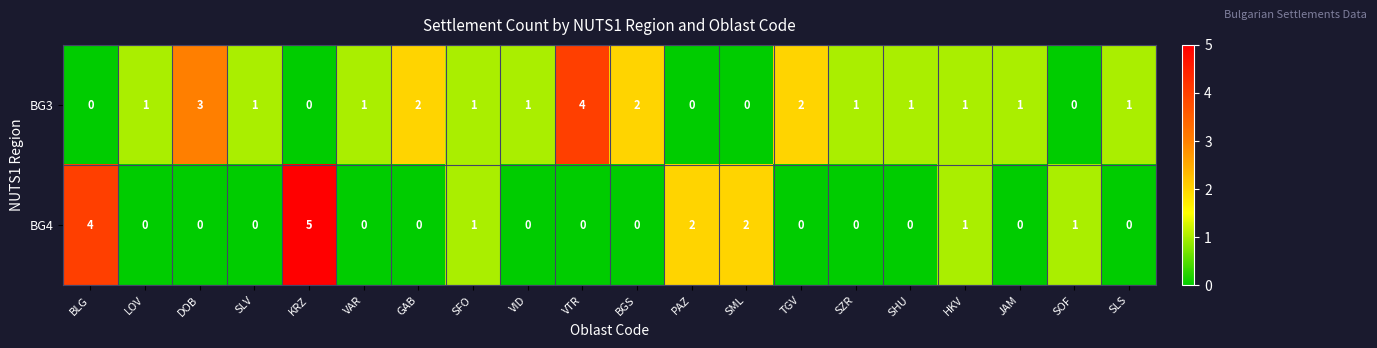

Is the value of BG3 at KRZ greater than the value of BG4 at KRZ?

No